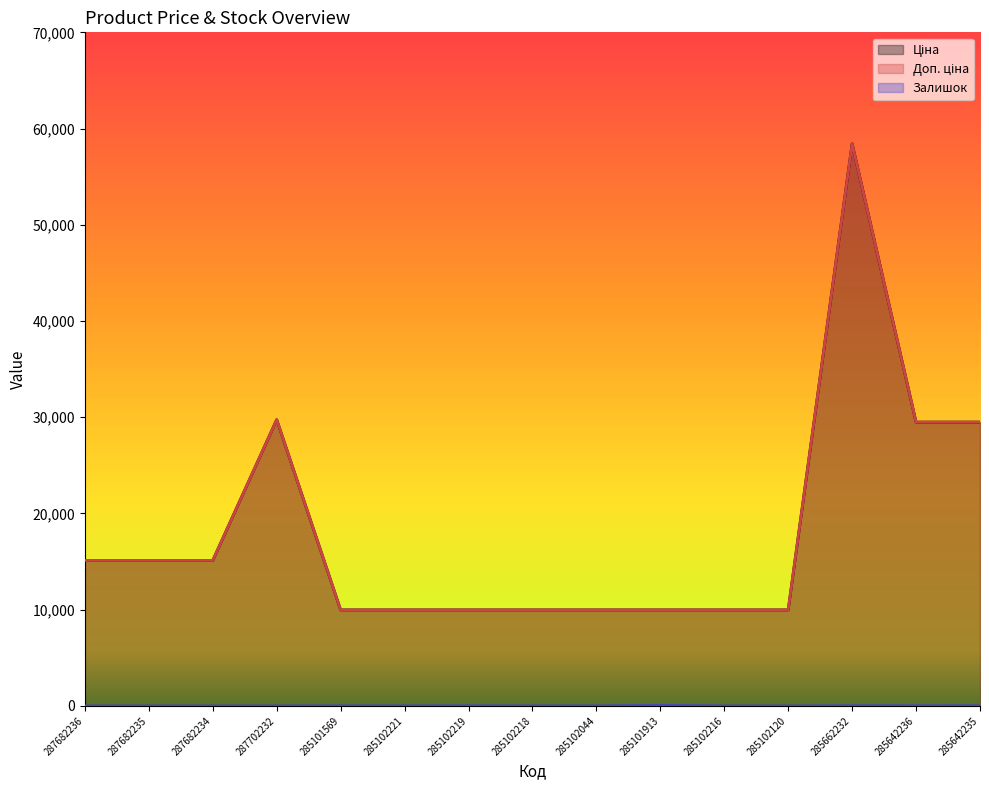

Which has a higher value, 285102218 or 287702232?

287702232